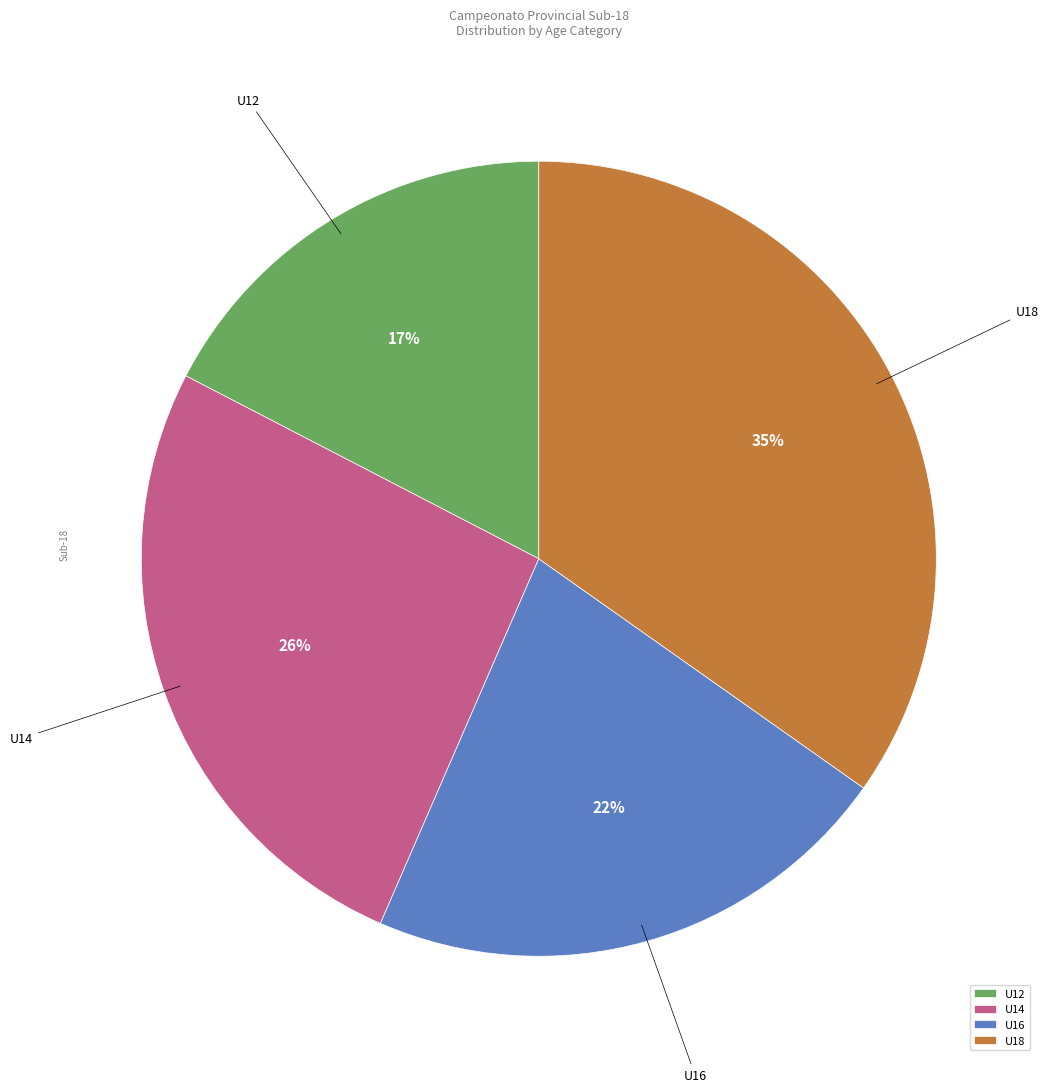

Combined, do U16 and U14 account for over 50%?

No